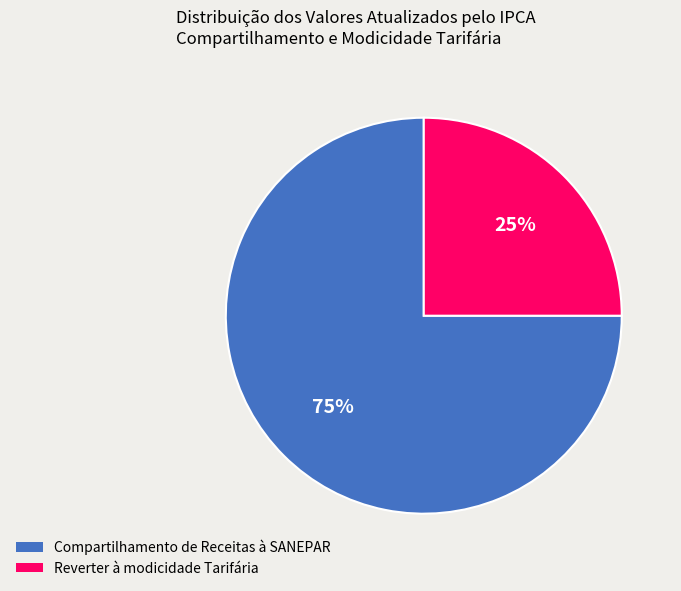

How many slices are in this pie chart?

2